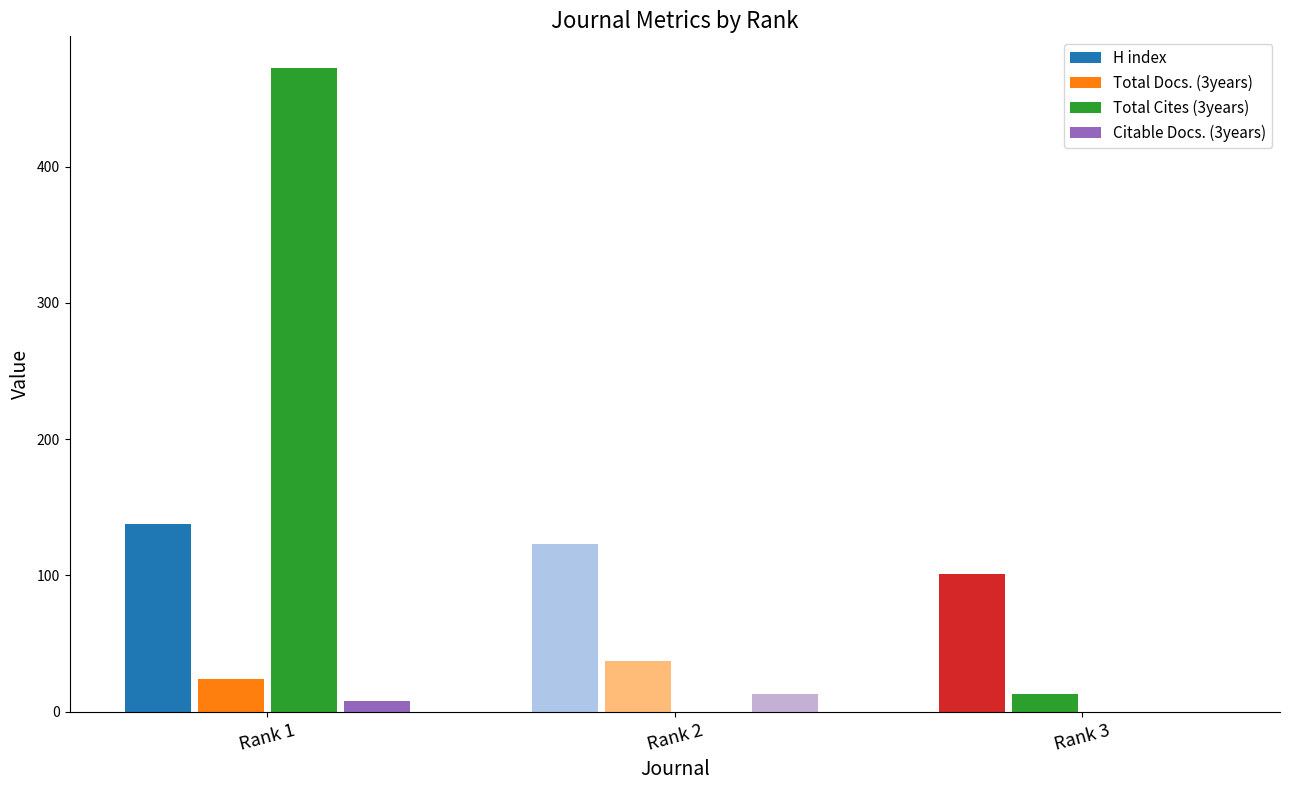

Which series changed the most between Rank 1 and Rank 3?

Total Cites (3years)